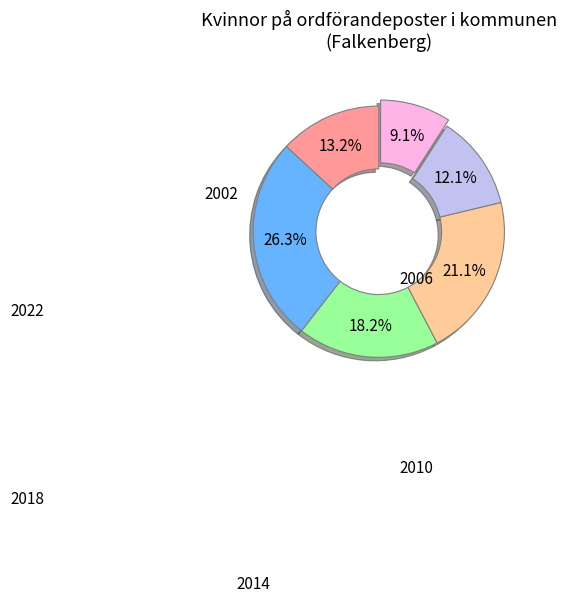

To the nearest percent, what is the average slice percentage?

17%